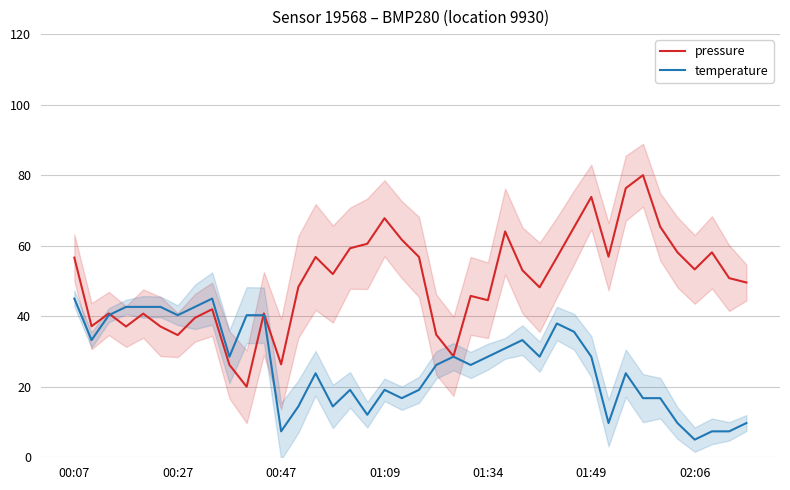

Reading left to right, extract all data points from this chart.

pressure: 56.6	37.2	40.8	37.1	40.7	37.1	34.7	39.6	42.0	26.2	20.0	40.8	26.4	48.3	56.8	51.9	59.3	60.5	67.8	61.7	56.8	34.8	28.7	45.8	44.5	64.0	53.0	48.2	56.7	65.2	73.8	56.9	76.3	80.0	65.4	58.1	53.3	58.1	50.8	49.6
temperature: 45.0	33.2	40.3	42.6	42.6	42.6	40.3	42.6	45.0	28.5	40.3	40.3	7.4	14.4	23.8	14.4	19.1	12.1	19.1	16.8	19.1	26.2	28.5	26.2	28.5	30.9	33.2	28.5	37.9	35.6	28.5	9.7	23.8	16.8	16.8	9.7	5.0	7.4	7.4	9.7